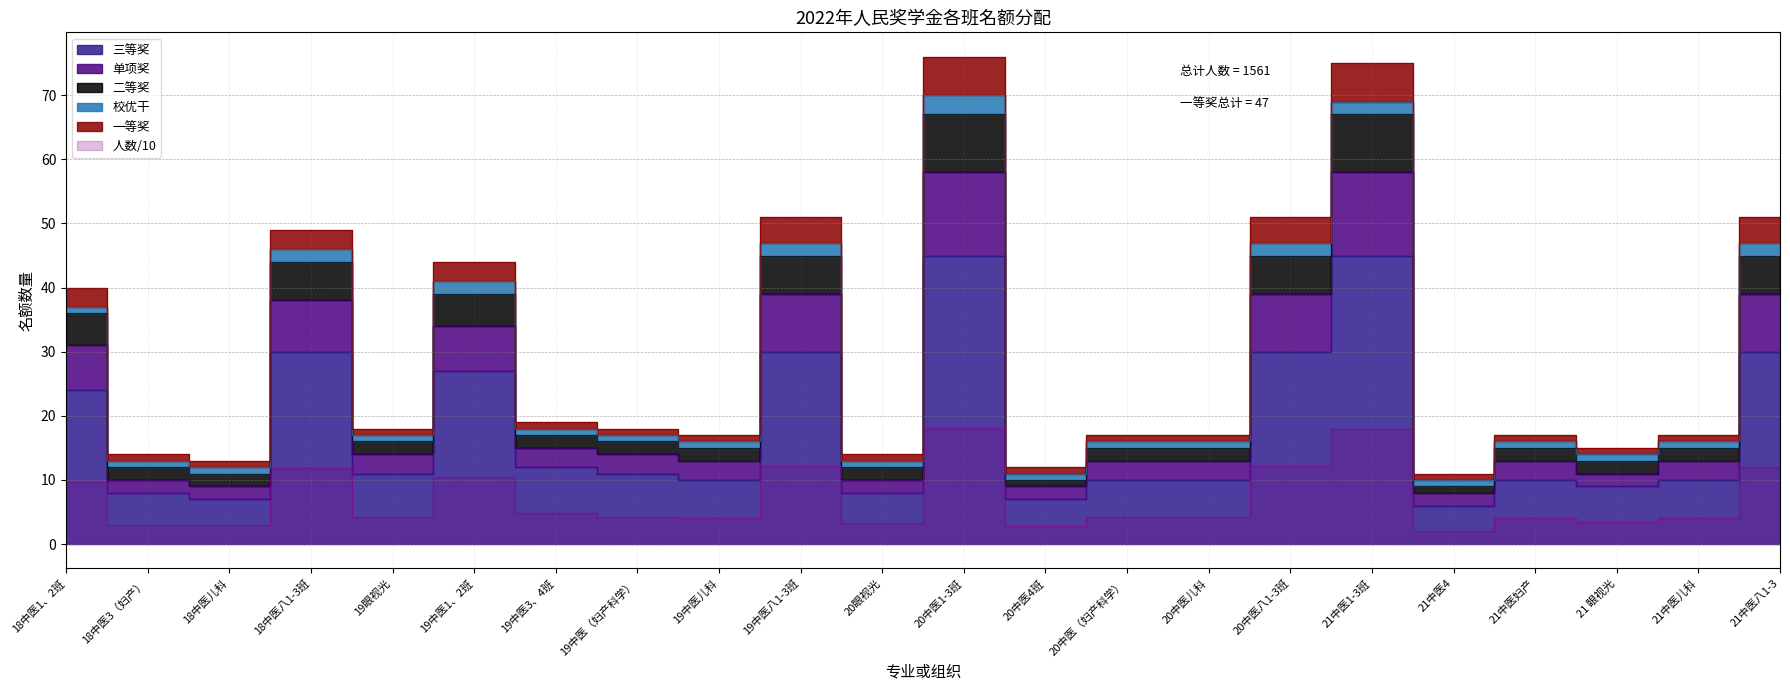

Is the value of 二等奖 at 19中医八1-3班 greater than the value of 人数(百) at 20眼视光?

Yes